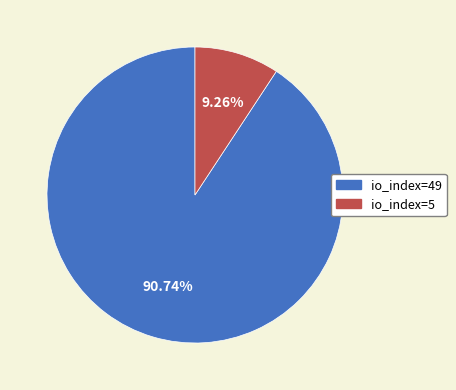

What percentage is NOT represented by io_index=5?

90.7%